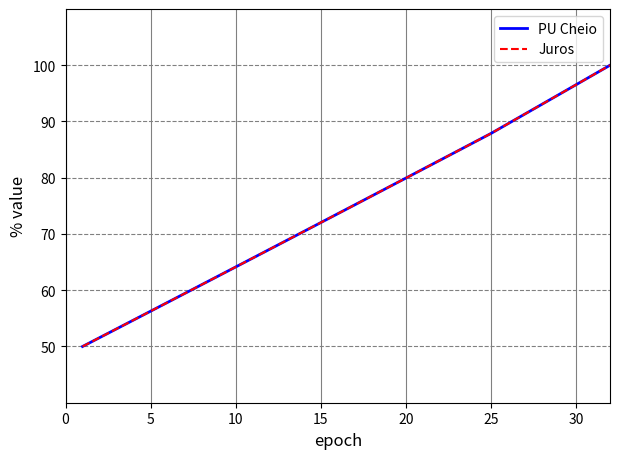

Is this an area chart (filled region under the line)?

No